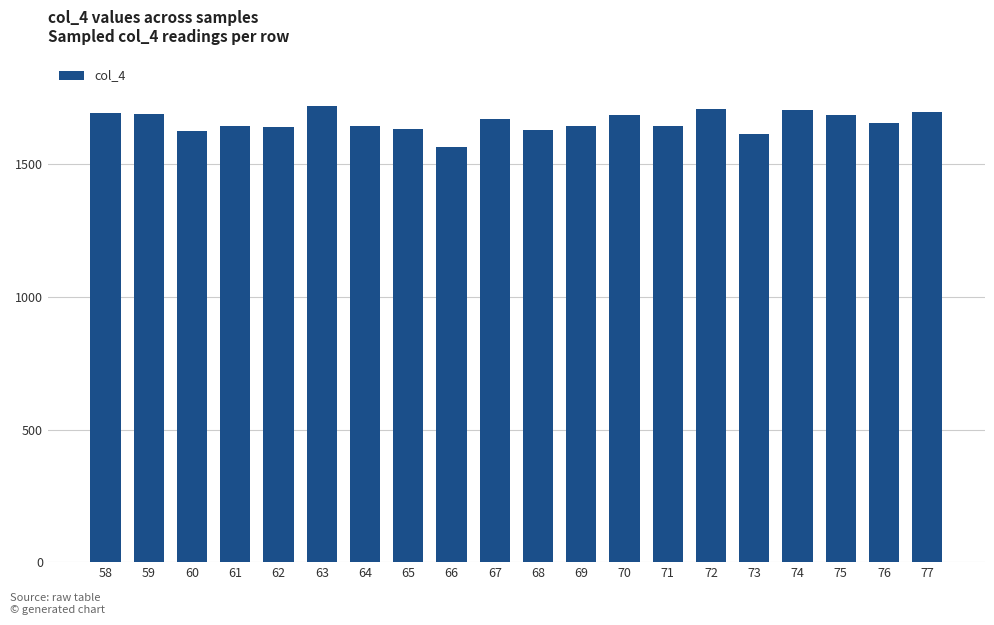

What is the ratio of the value at 71 to the value at 63?

1.0